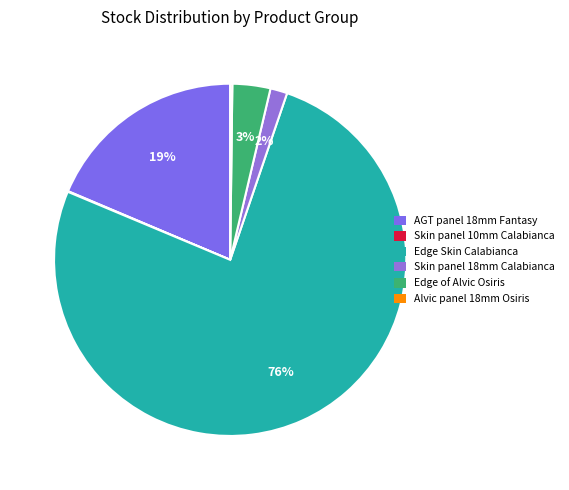

Which category accounts for the majority?

Edge Skin Calabianca